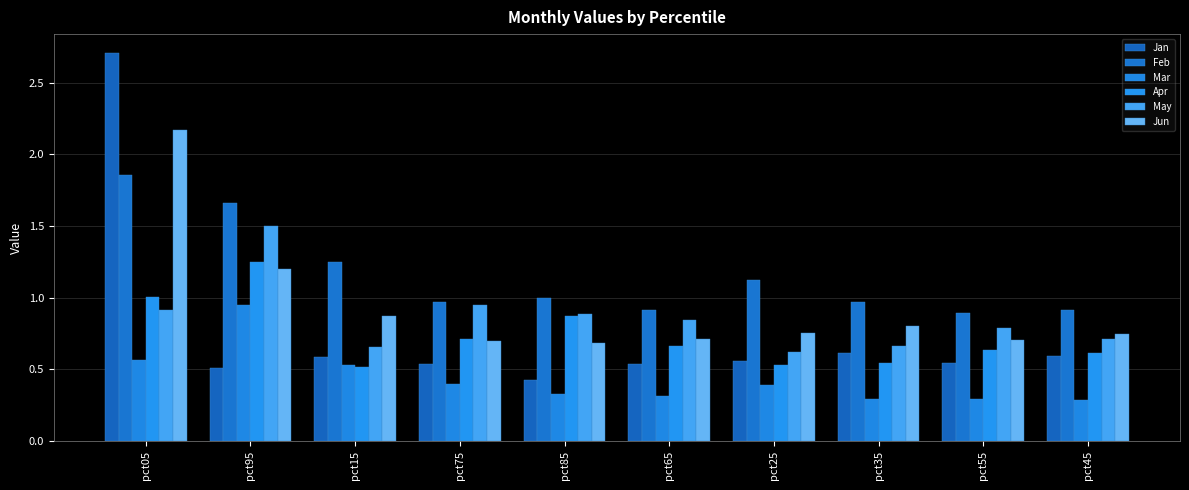

Which series changed the most between pct95 and pct55?

Feb